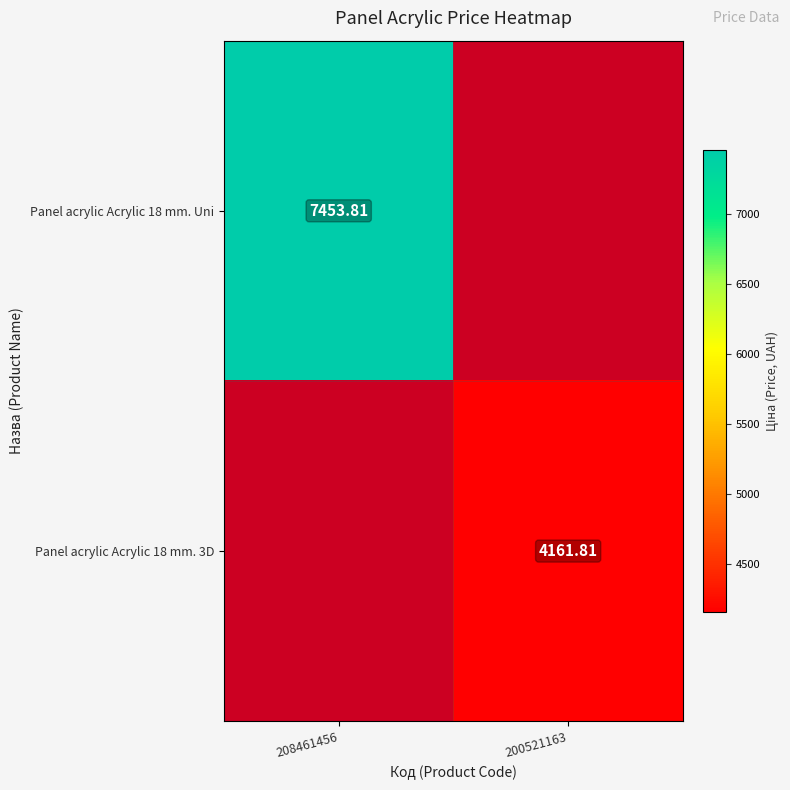

At which category does the chart reach its minimum across all series?

200521163